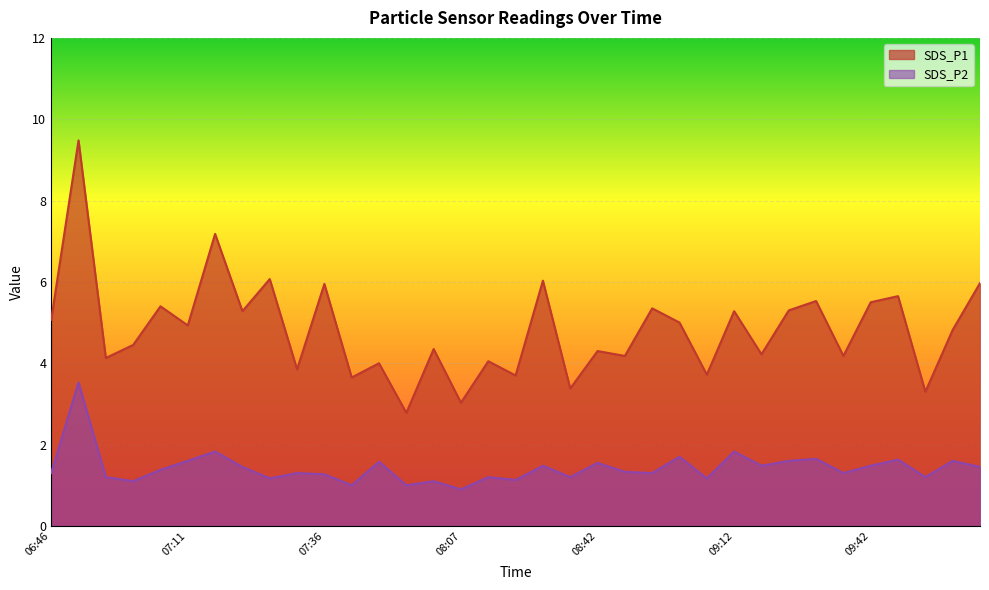

Reading left to right, transcribe all the data shown in this chart.

SDS_P1: 5.1	9.5	4.1	4.5	5.4	4.9	7.2	5.3	6.1	3.9	6.0	3.6	4.0	2.8	4.3	3.0	4.0	3.7	6.0	3.4	4.3	4.2	5.3	5.0	3.7	5.3	4.2	5.3	5.5	4.2	5.5	5.7	3.3	4.8	6.0
SDS_P2: 1.3	3.5	1.2	1.1	1.4	1.6	1.8	1.4	1.2	1.3	1.3	1.0	1.6	1.0	1.1	0.9	1.2	1.1	1.5	1.2	1.6	1.3	1.3	1.7	1.2	1.8	1.5	1.6	1.6	1.3	1.5	1.6	1.2	1.6	1.4